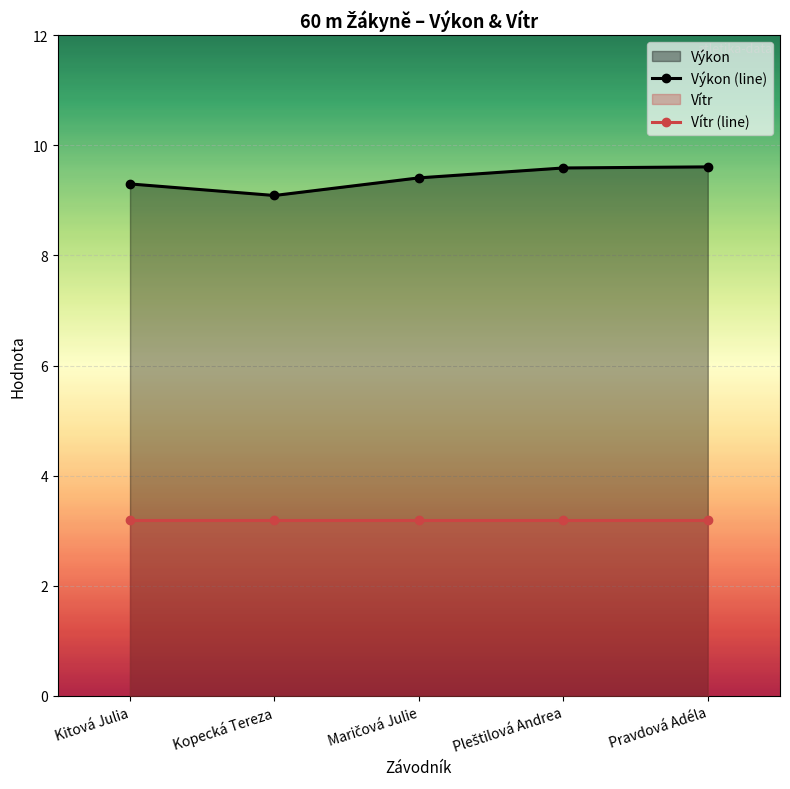

What is the sum of all Výkon (line) values?

47.0